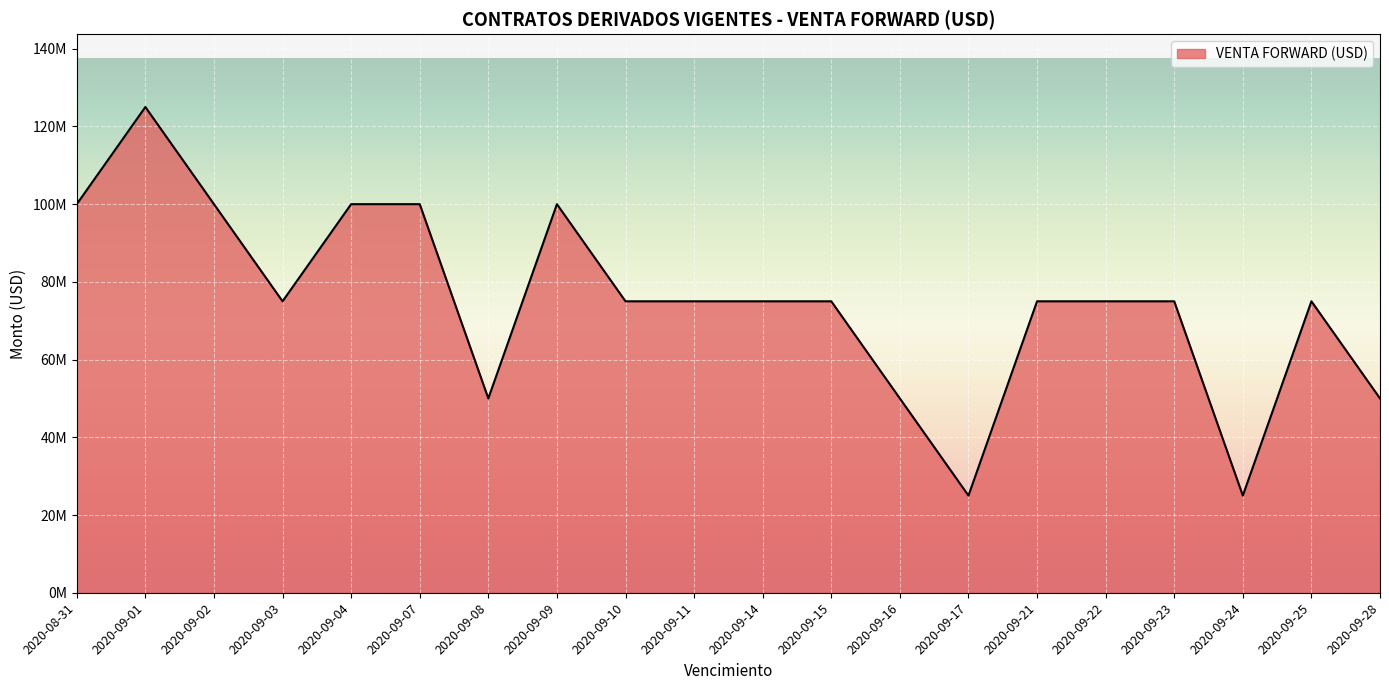

Between 2020-09-25 and 2020-09-28, which is larger?

2020-09-25